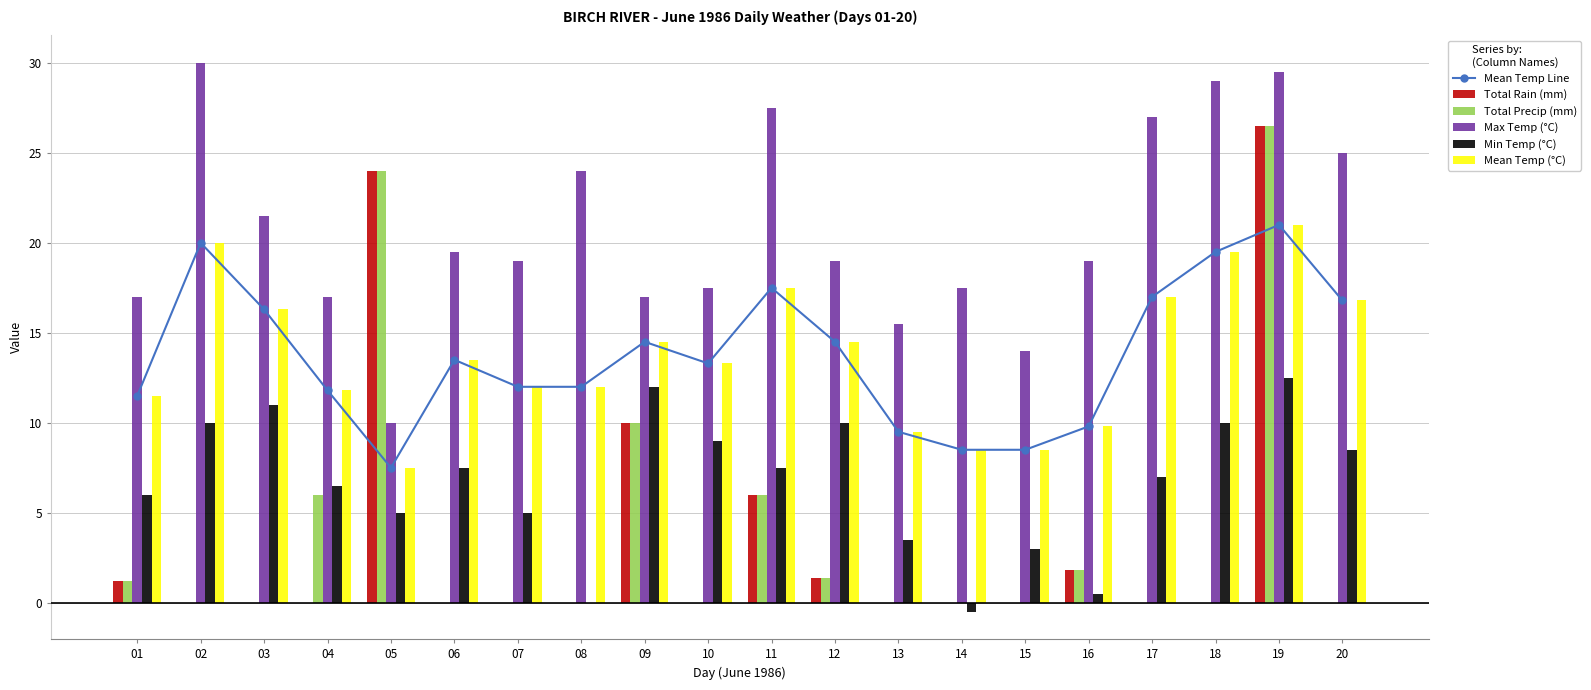

What is the spread (max minus min) of values at 17?

27.0